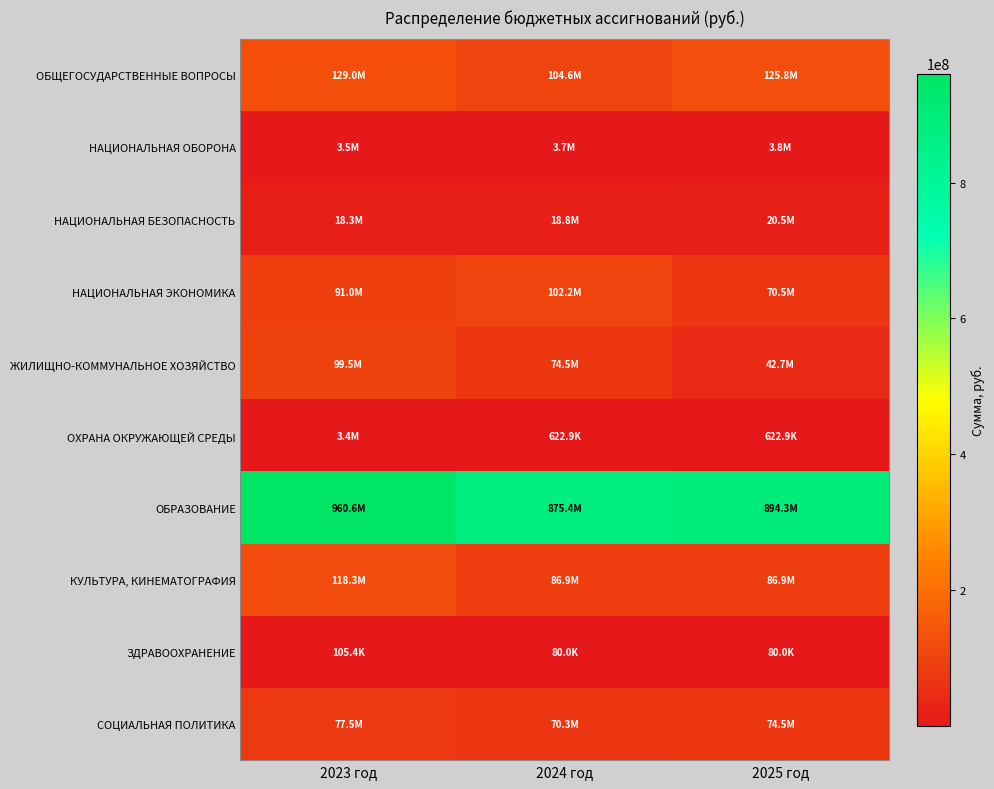

Which has a higher value, 2025 год or 2023 год?

2023 год